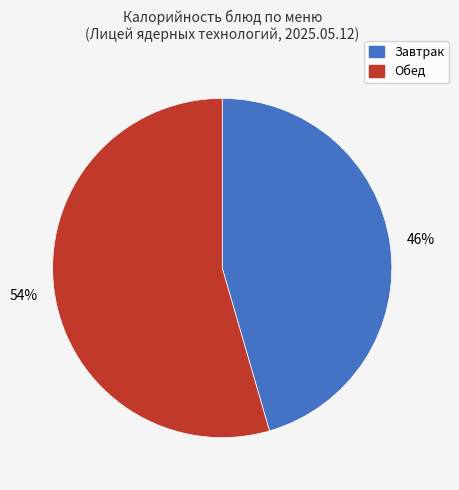

Is there a majority slice in this chart?

Yes